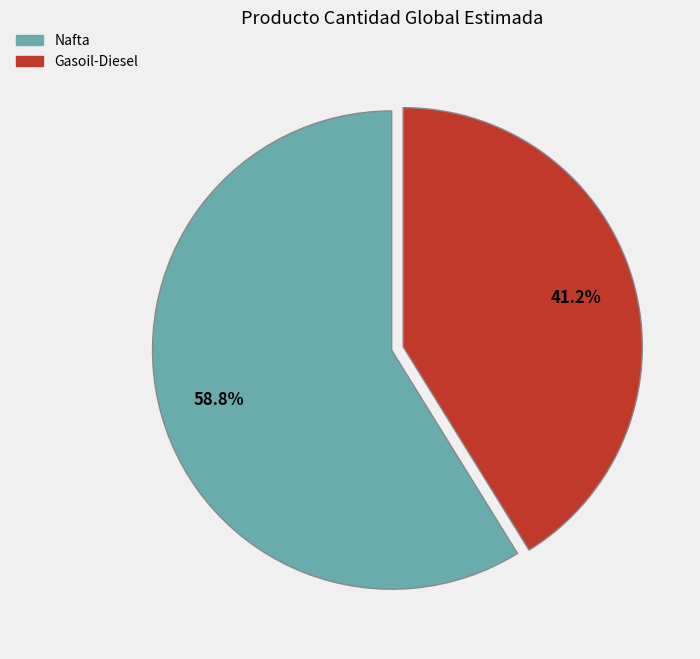

How many slices are in this pie chart?

2